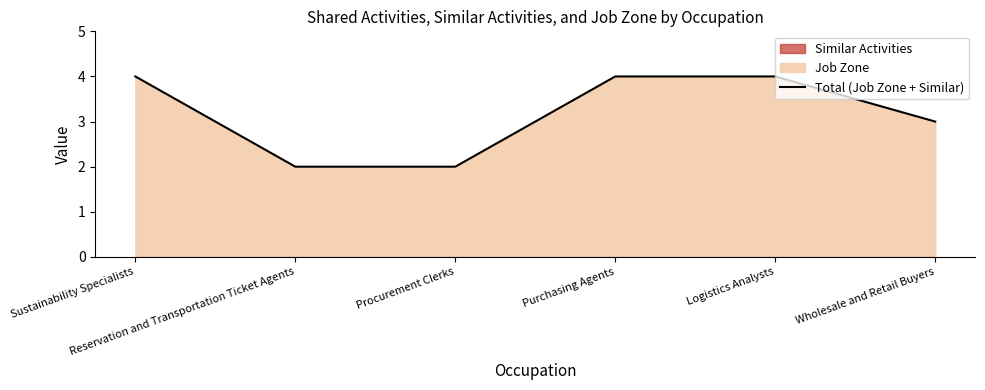

What is the difference between the maximum and minimum values?

2